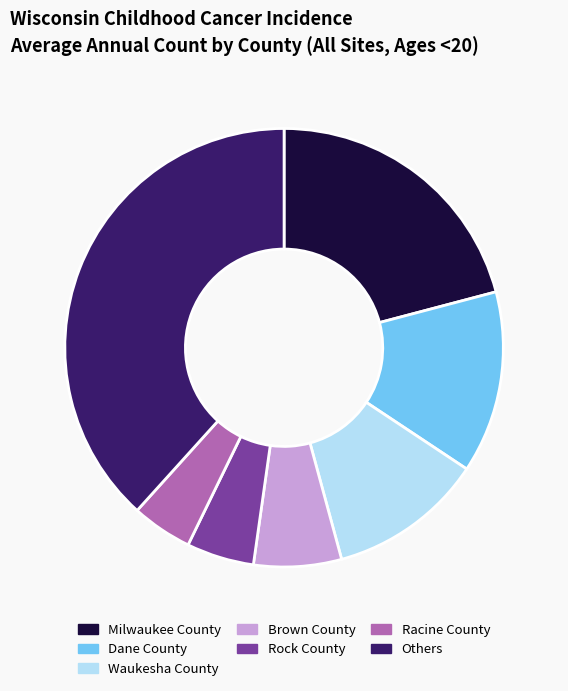

Is the sum of Brown County and Dane County greater than half?

No